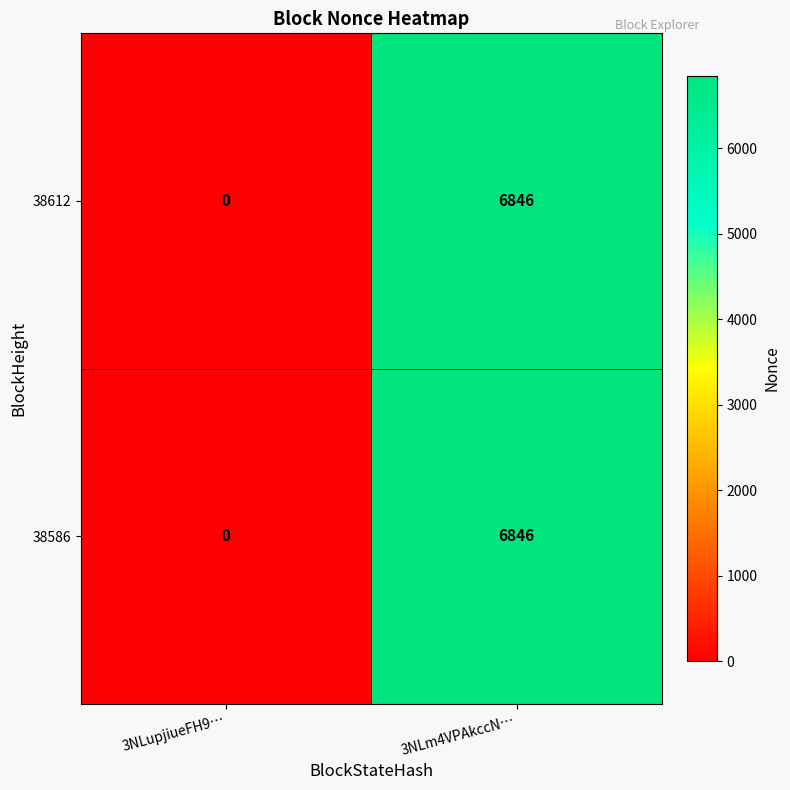

The 38612 series shows 3195 at 3NLupjiueFH9…. True or false?

False